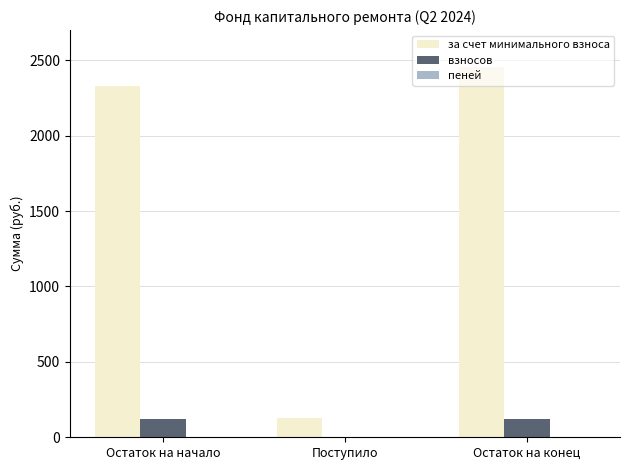

What is the maximum value shown in the chart?

2453.4